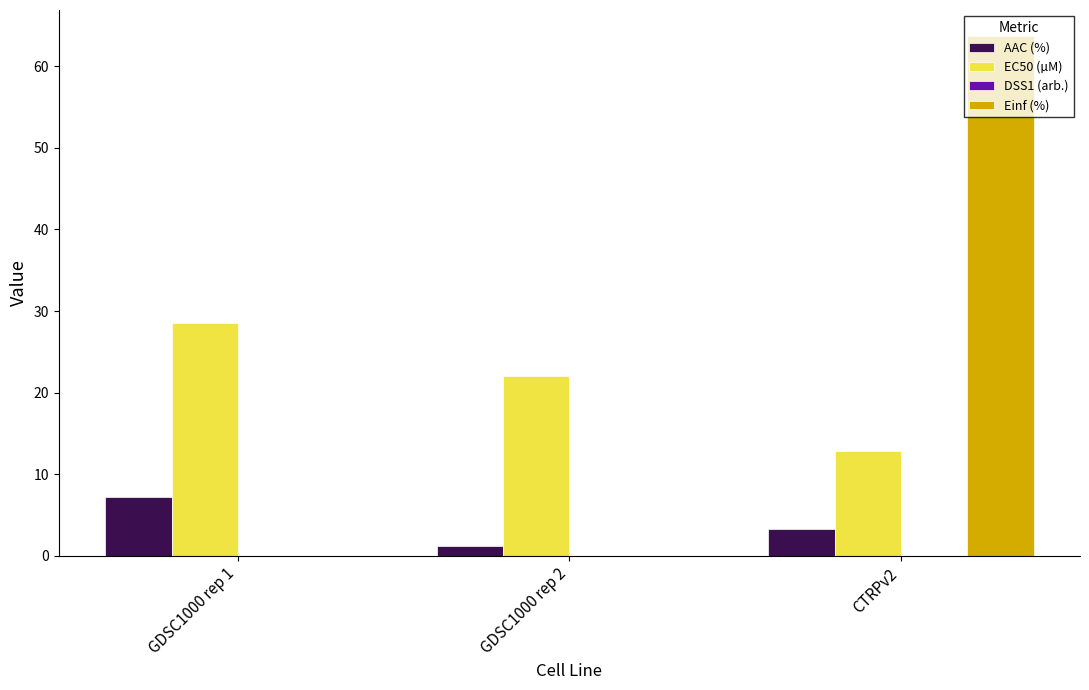

Which series changed the most between GDSC1000 rep 2 and CTRPv2?

Einf (%)